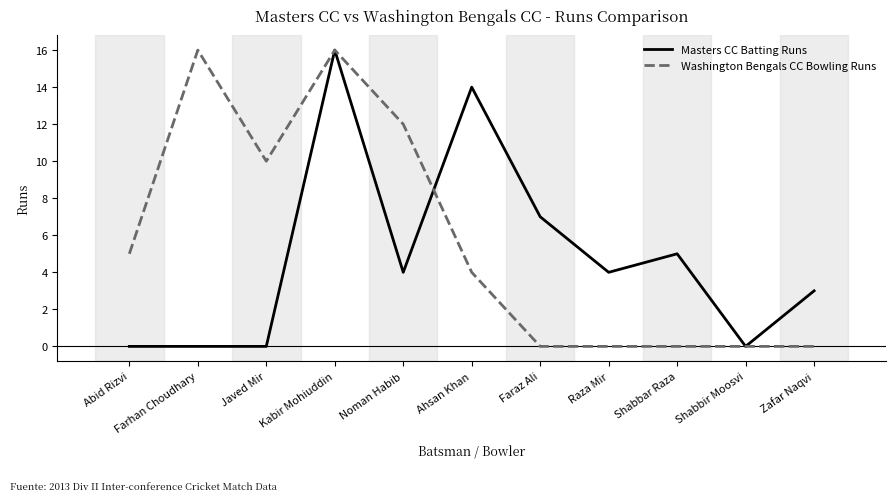

Rank the series by their average value, from highest to lowest.

Washington Bengals CC Bowling Runs, Masters CC Batting Runs